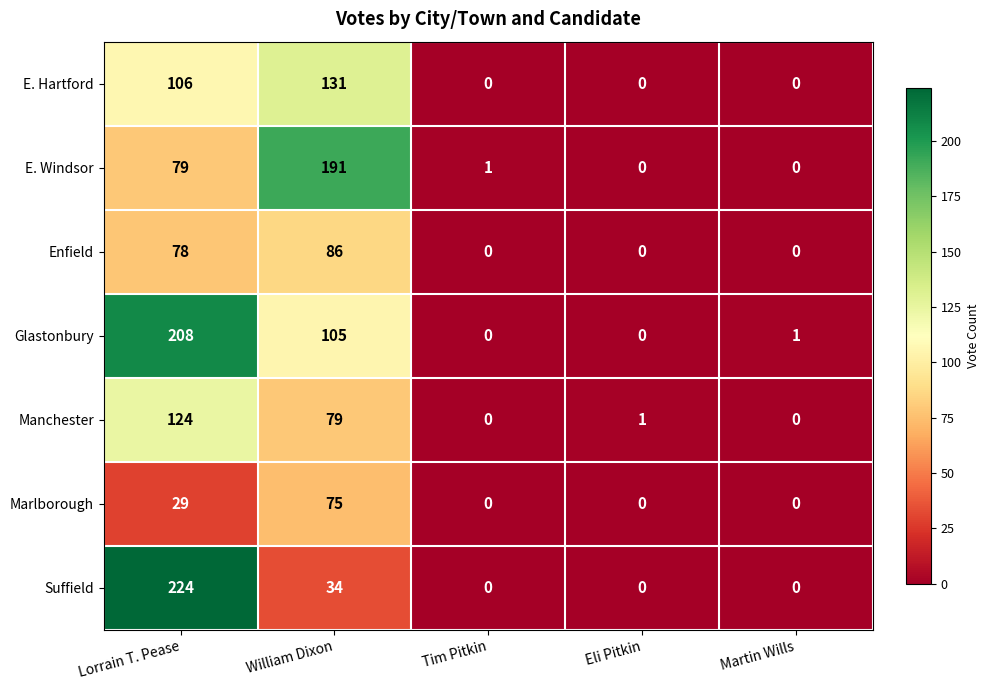

What value does the Marlborough series have at Lorrain T. Pease, to the nearest 10?

30